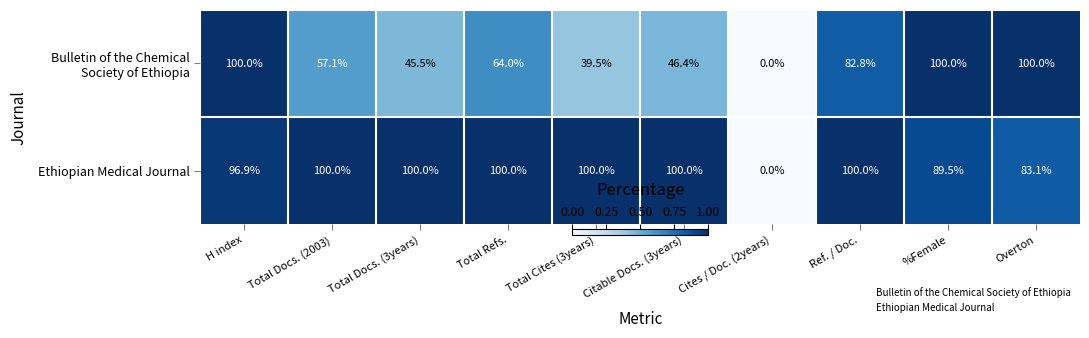

What is the greatest value displayed?

100.0